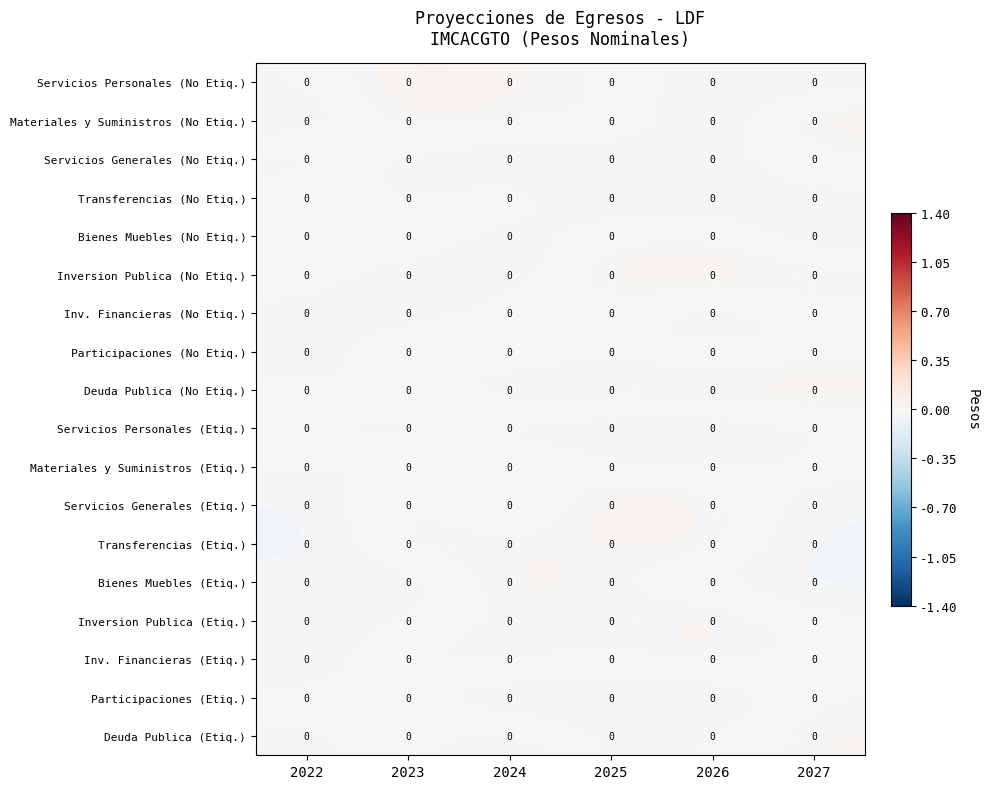

How many distinct data groups are displayed?

18